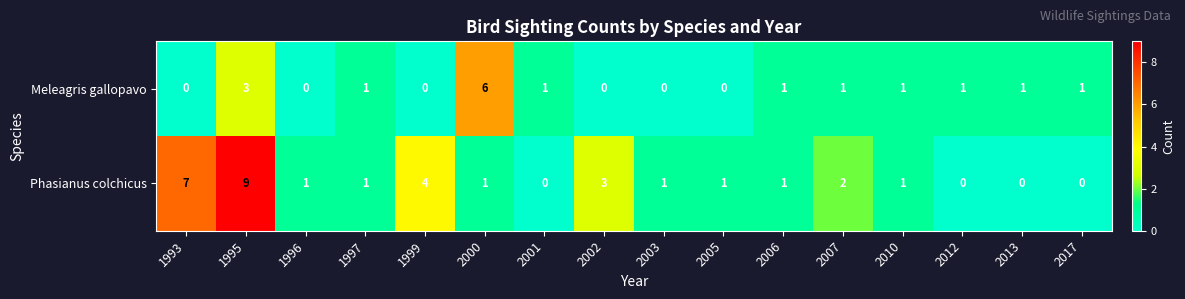

Which category has the highest value across all series?

1995